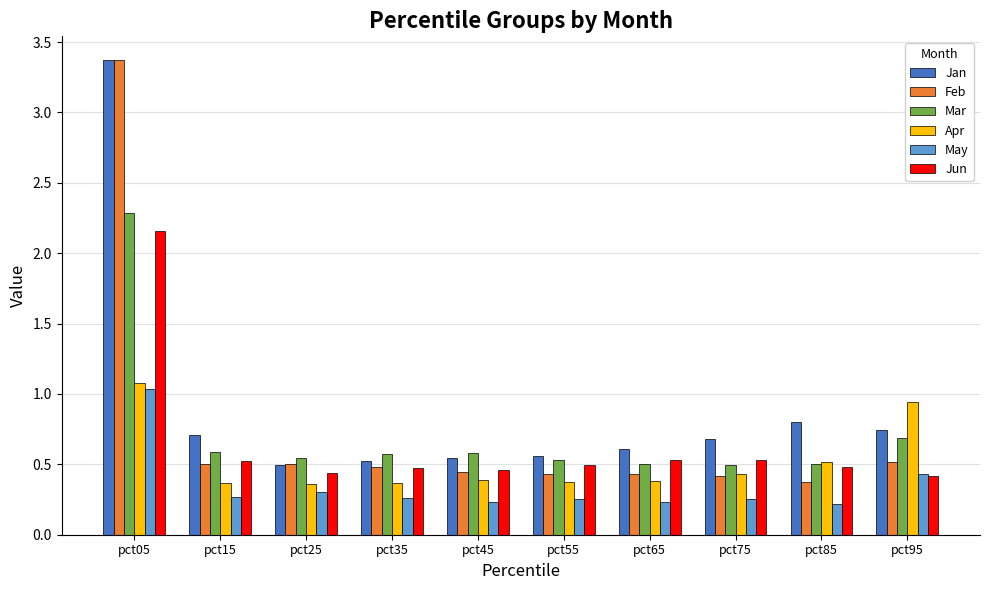

At which category is the sum across all series the highest?

pct05